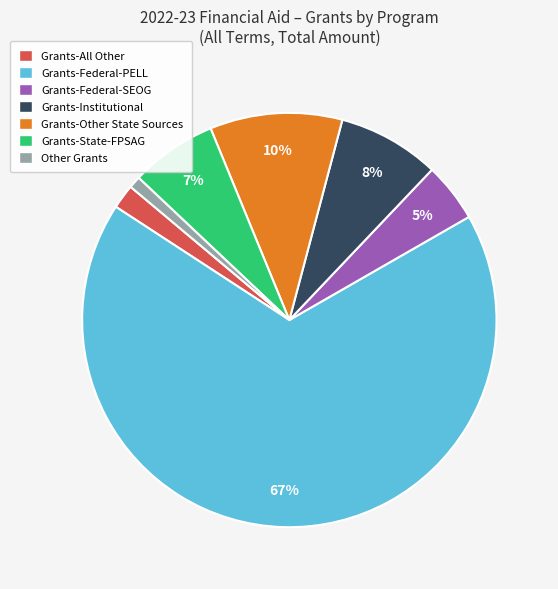

Do Other Grants and Grants-Federal-SEOG together represent more than half of the pie?

No